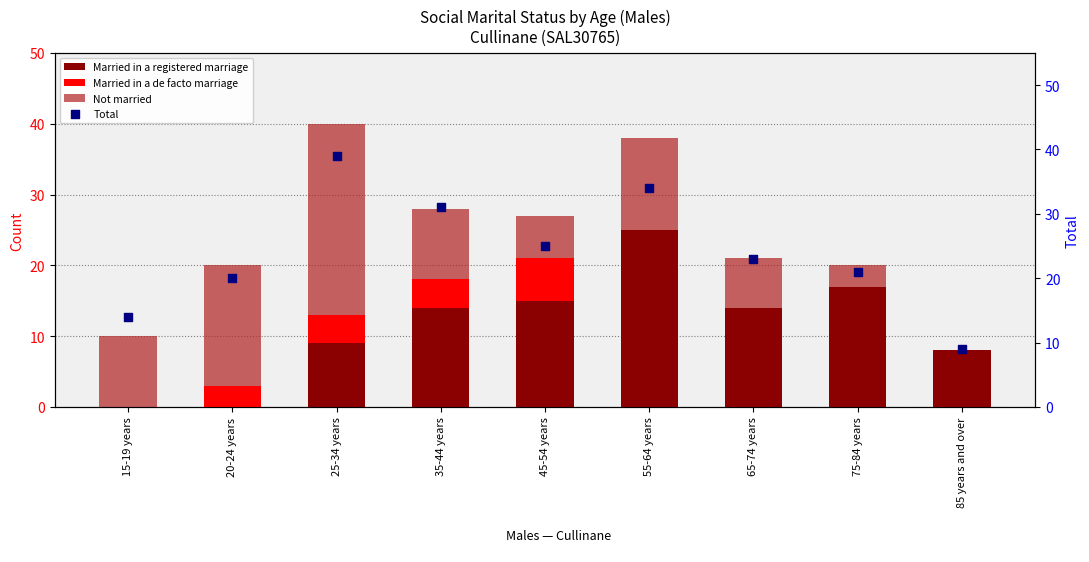

Which series reaches the maximum Y coordinate?

Total